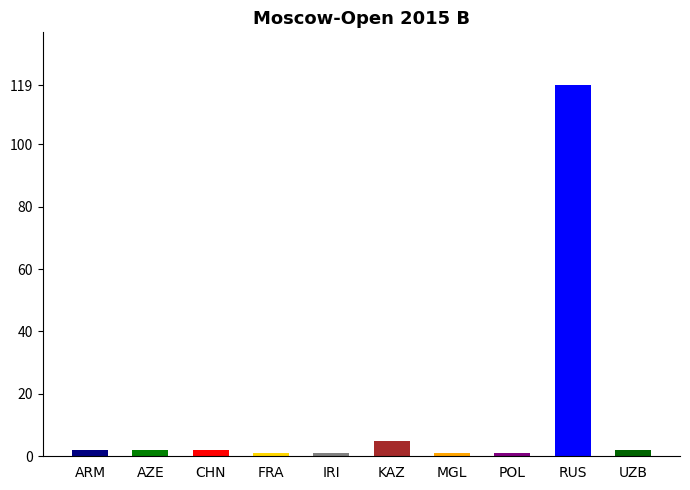

What is the change in value from AZE to IRI?

-1